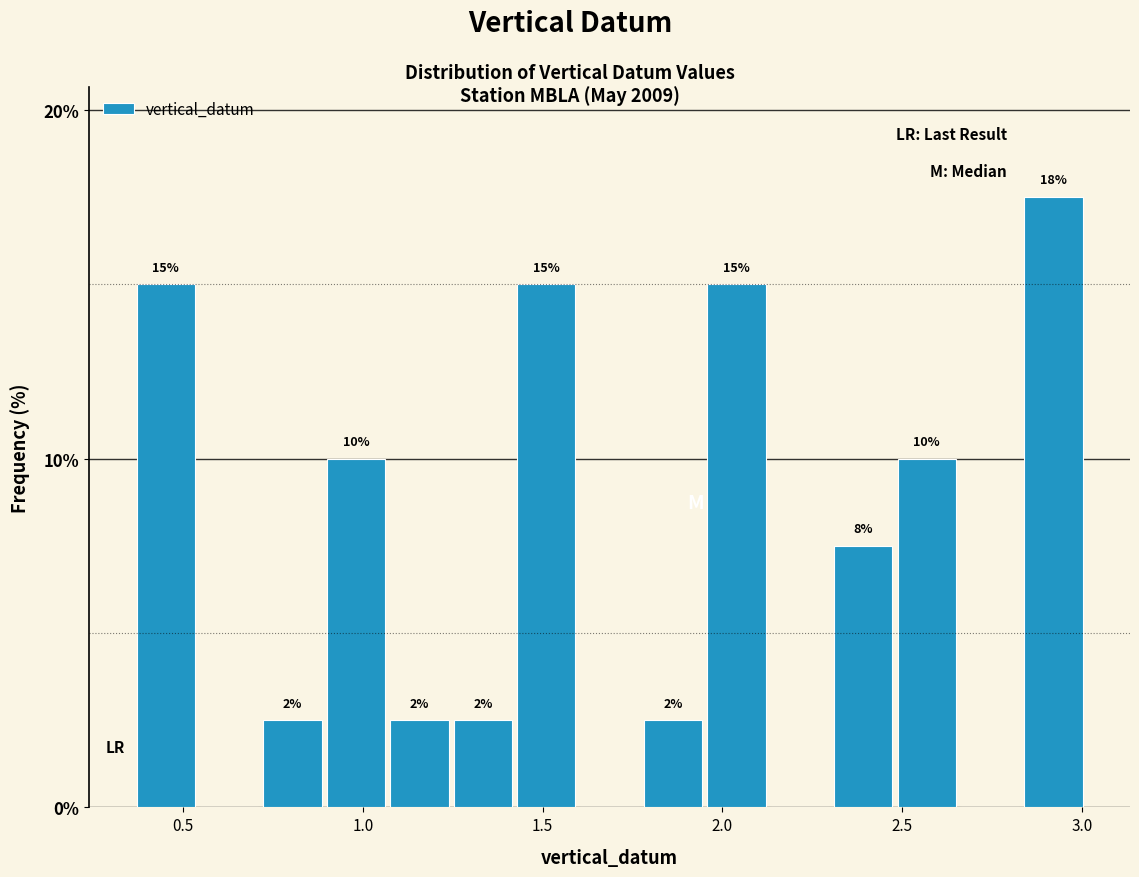

Around what value on the x-axis is the tallest bar? Give the approximate position of its centre, as read against the axis.

2.90